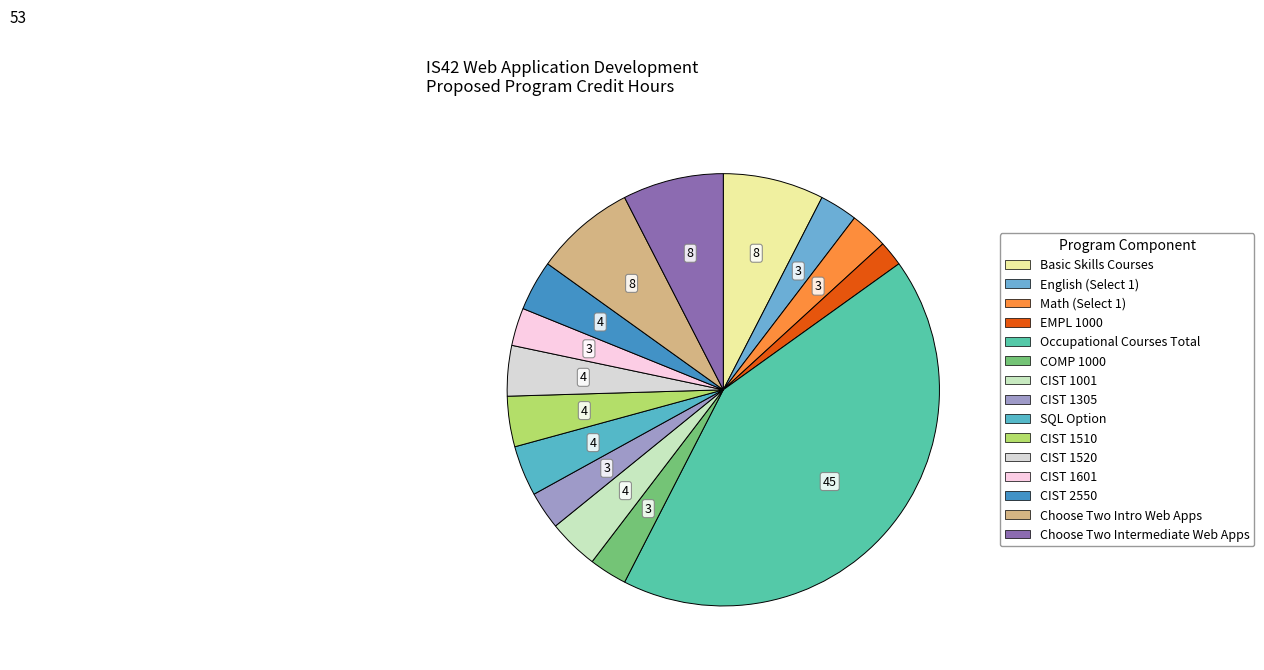

Which has a higher value, CIST 1520 or Math (Select 1)?

CIST 1520